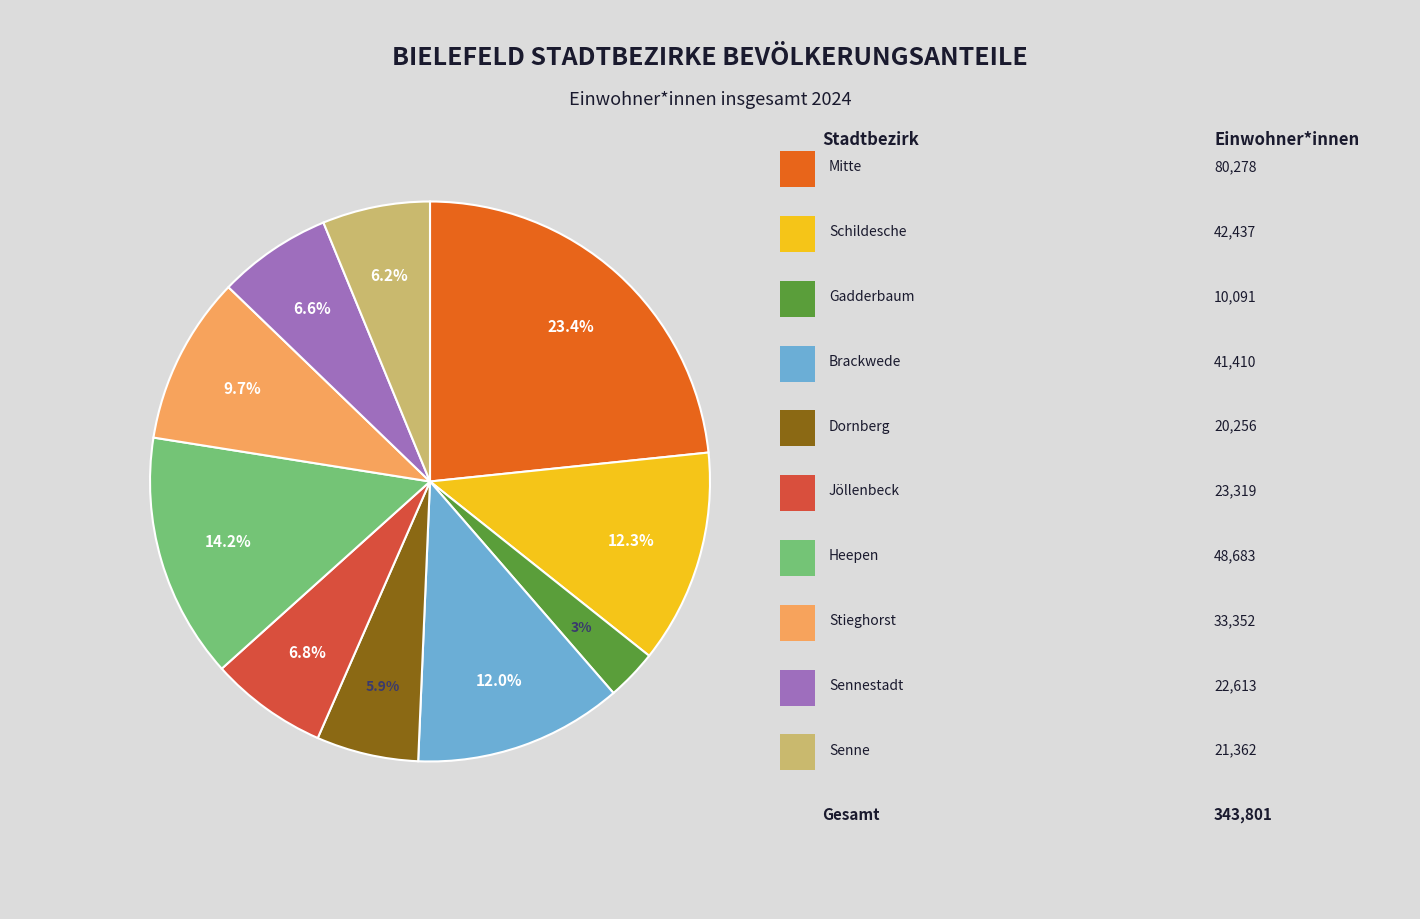

Is there any slice that represents more than half of the pie?

No